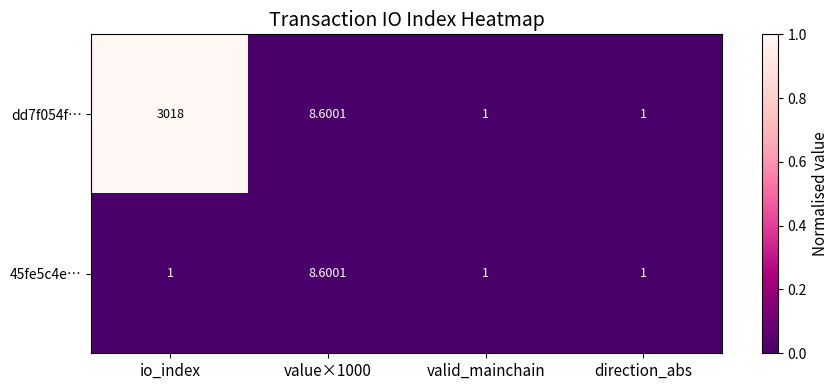

Rank the series by their average value, from highest to lowest.

dd7f054f…, 45fe5c4e…